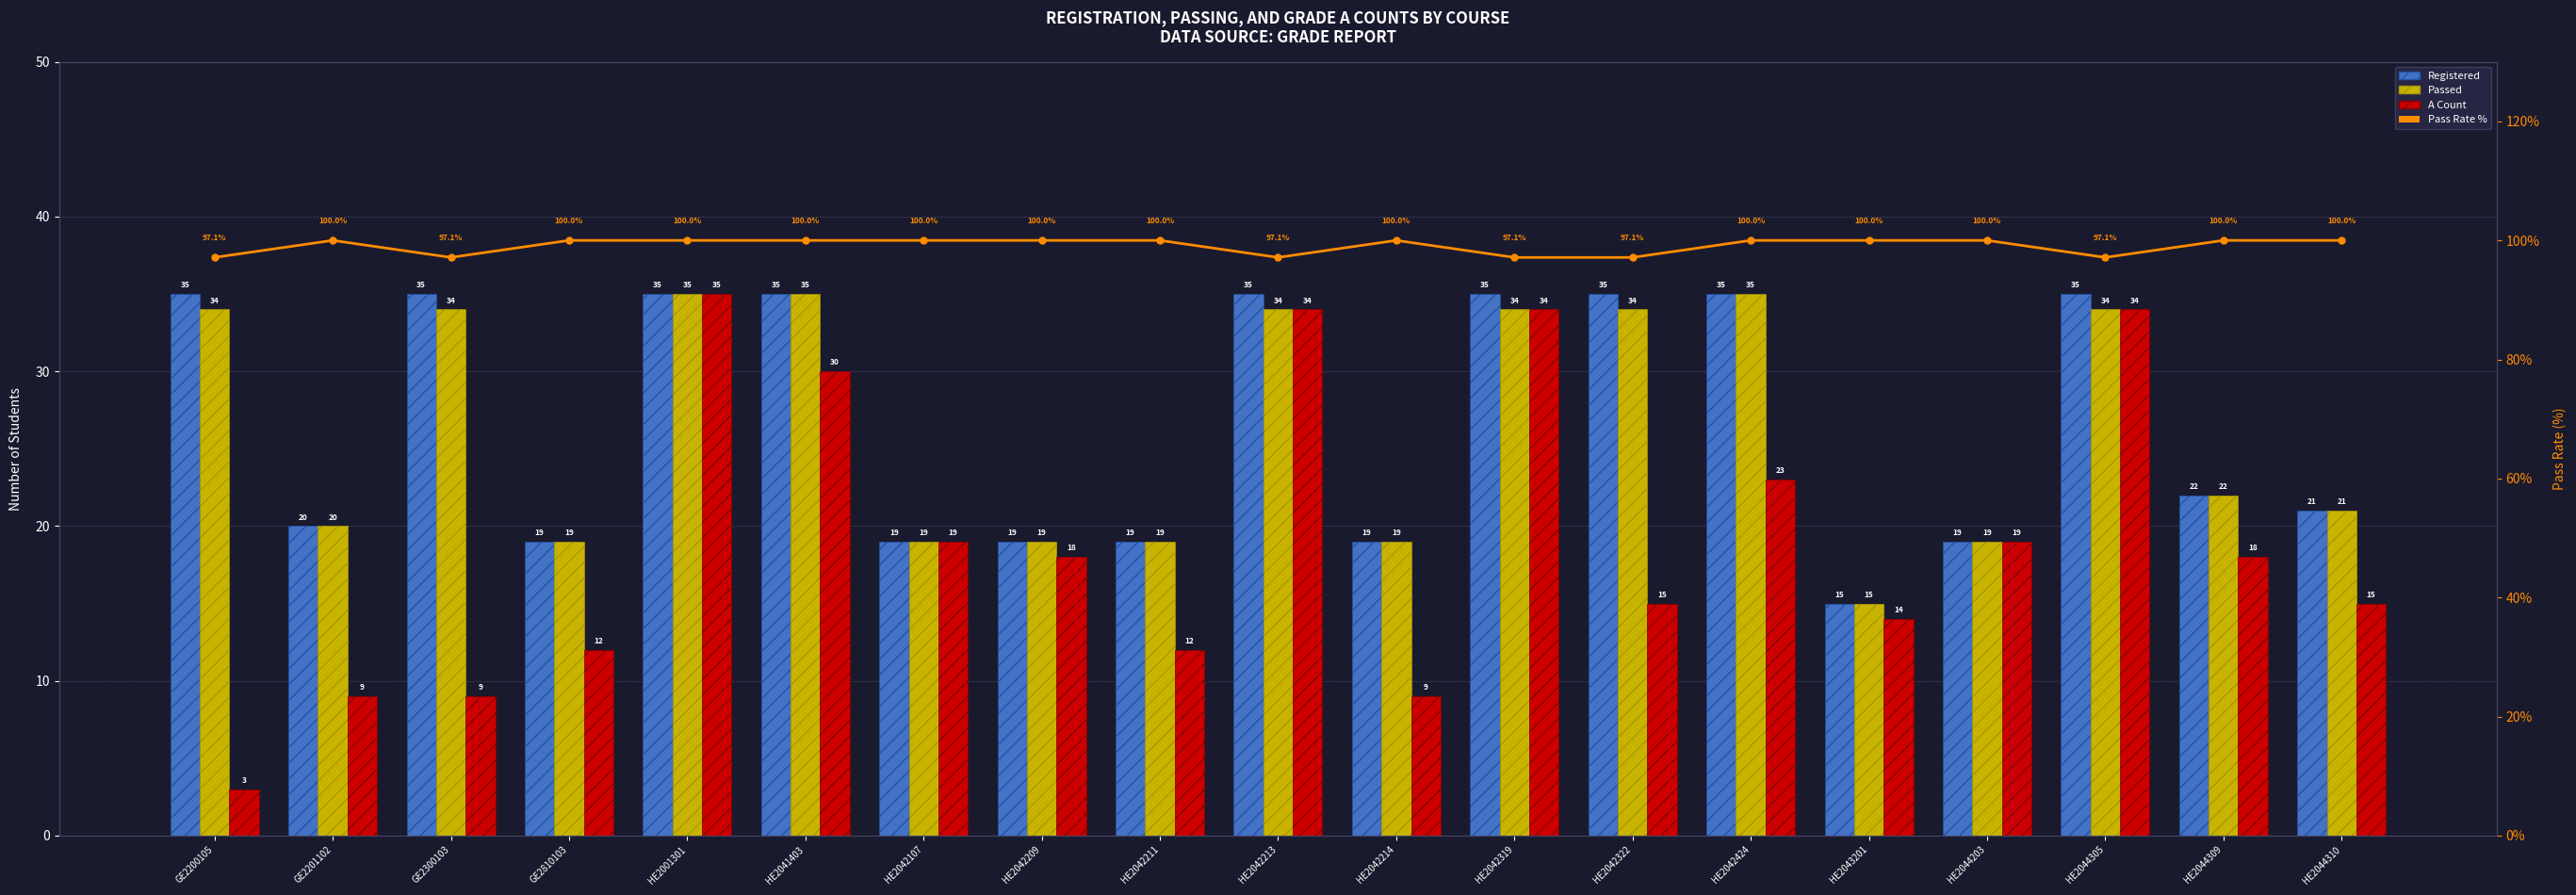

What is the total value across all series at HE2043201?

144.0